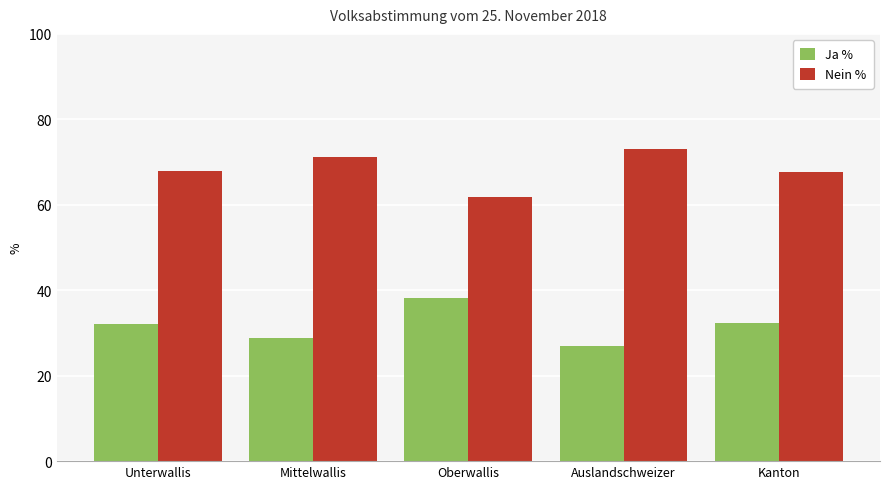

At how many categories does at least one series exceed 70?

2